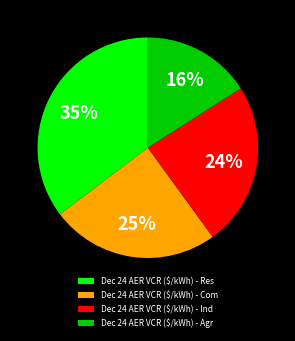

Which slice is the smallest?

Dec 24 AER VCR ($/kWh) - Agr